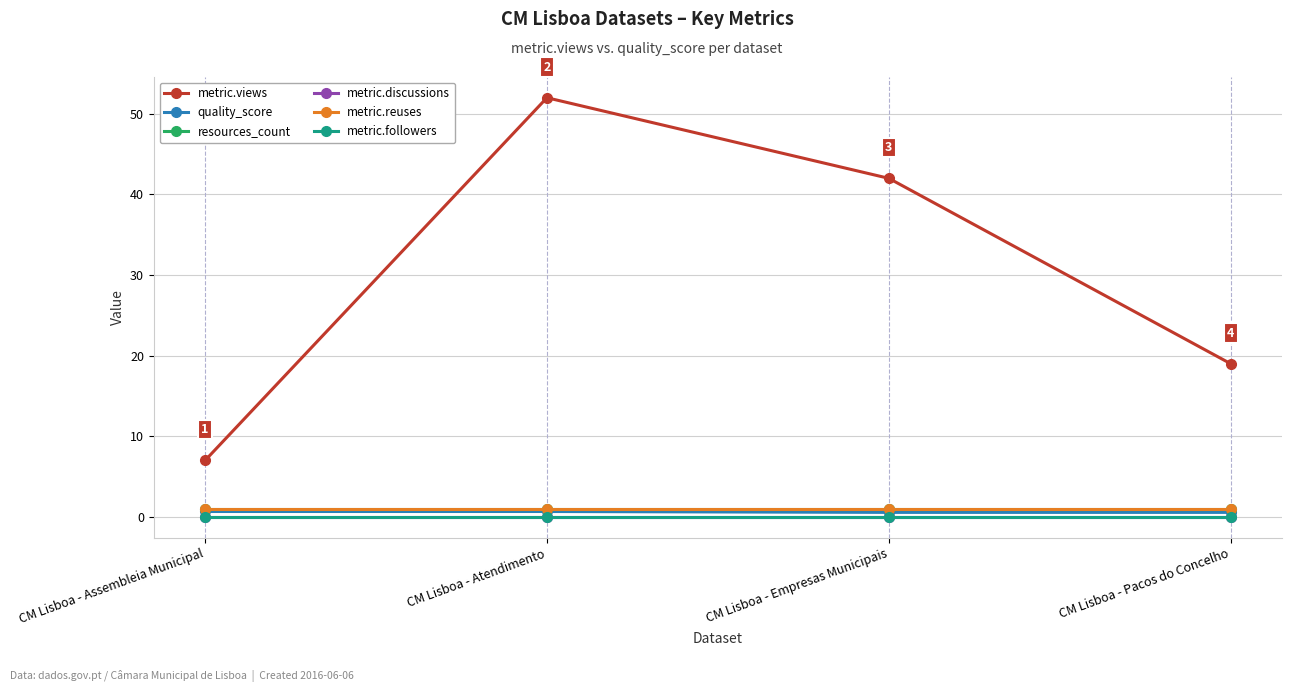

Which label corresponds to the smallest value in the chart?

CM Lisboa - Assembleia Municipal